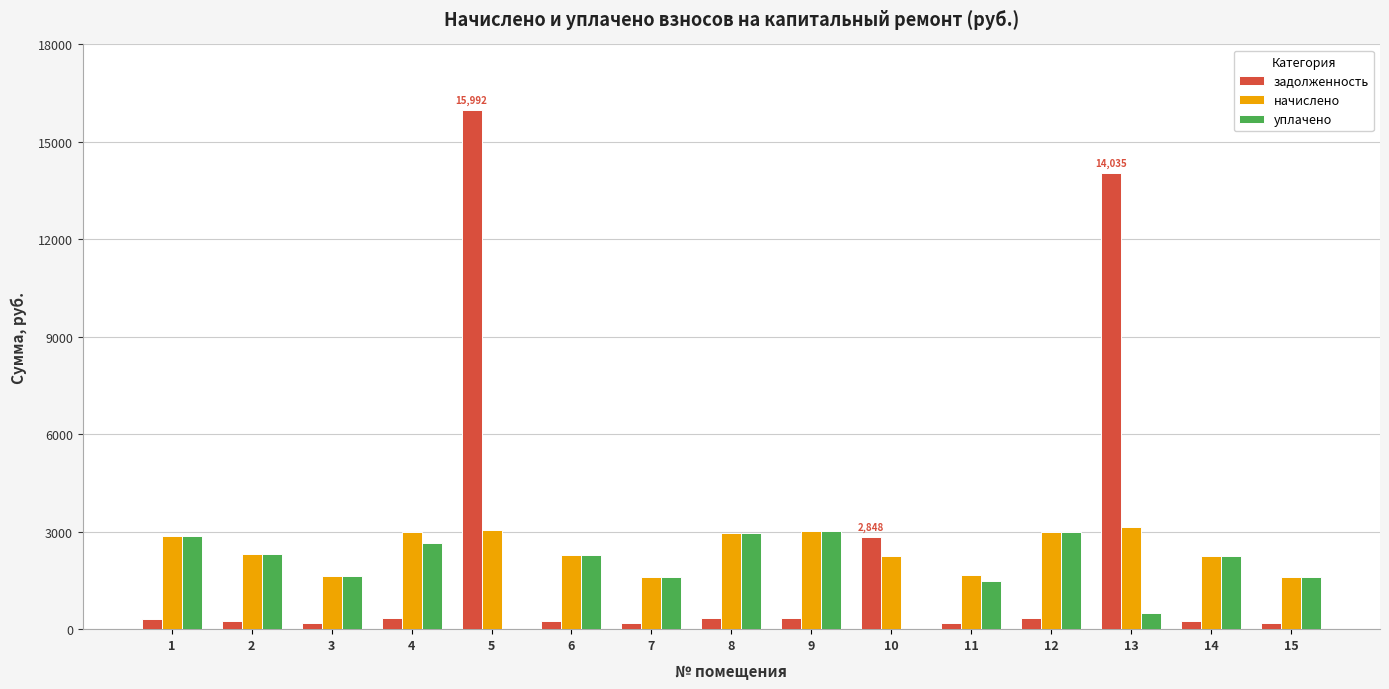

What is the highest value of the начислено series?

3143.4